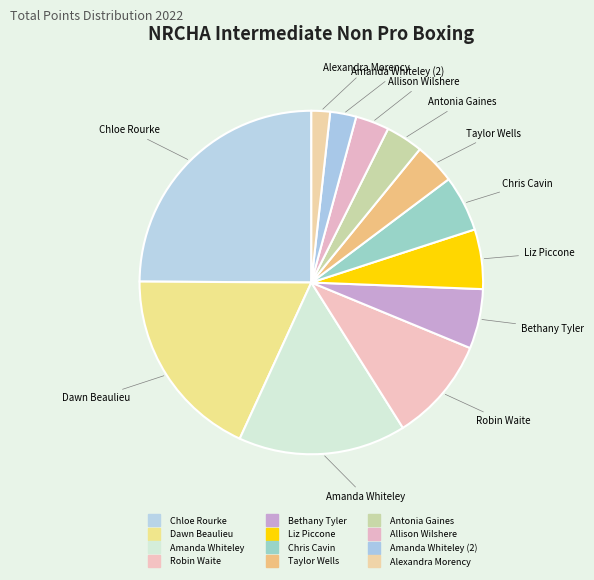

How many slices are in this pie chart?

12